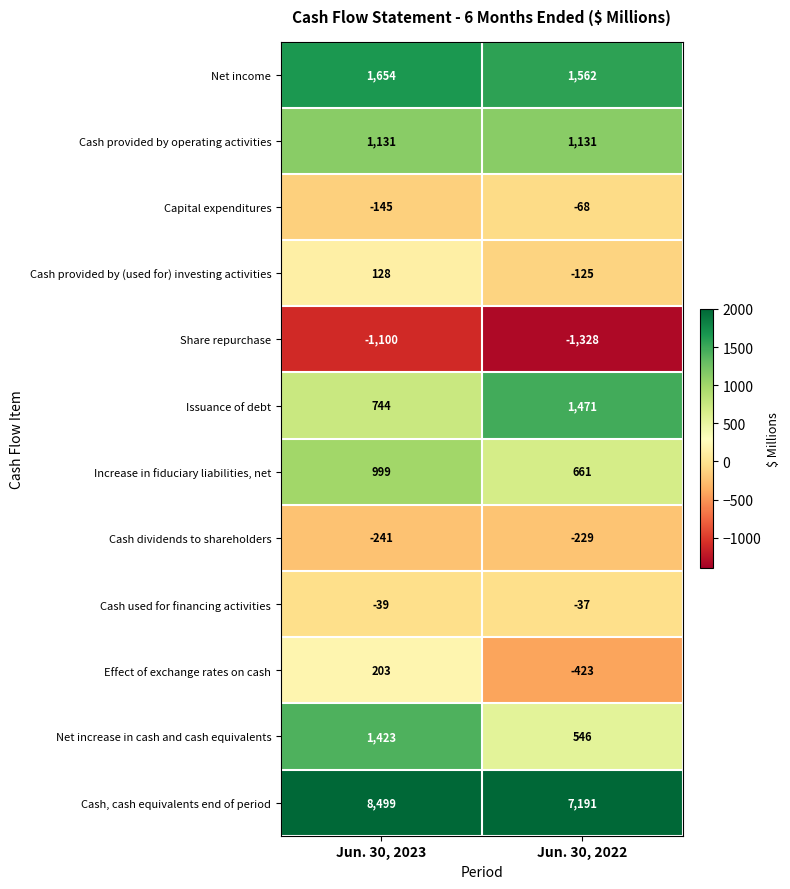

How many categories are shown in the chart?

2